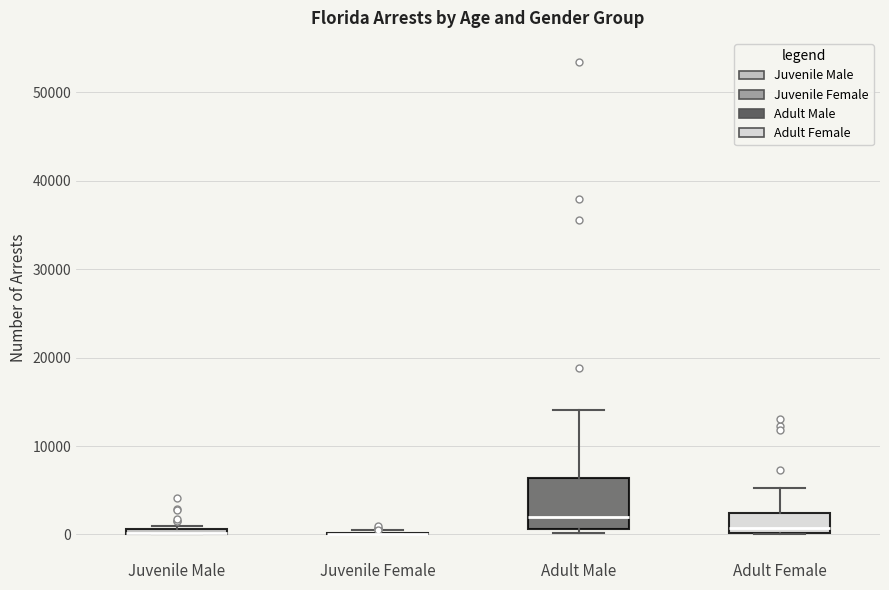

Comparing the boxes themselves (not the whiskers), which one is the tallest?

Adult Male